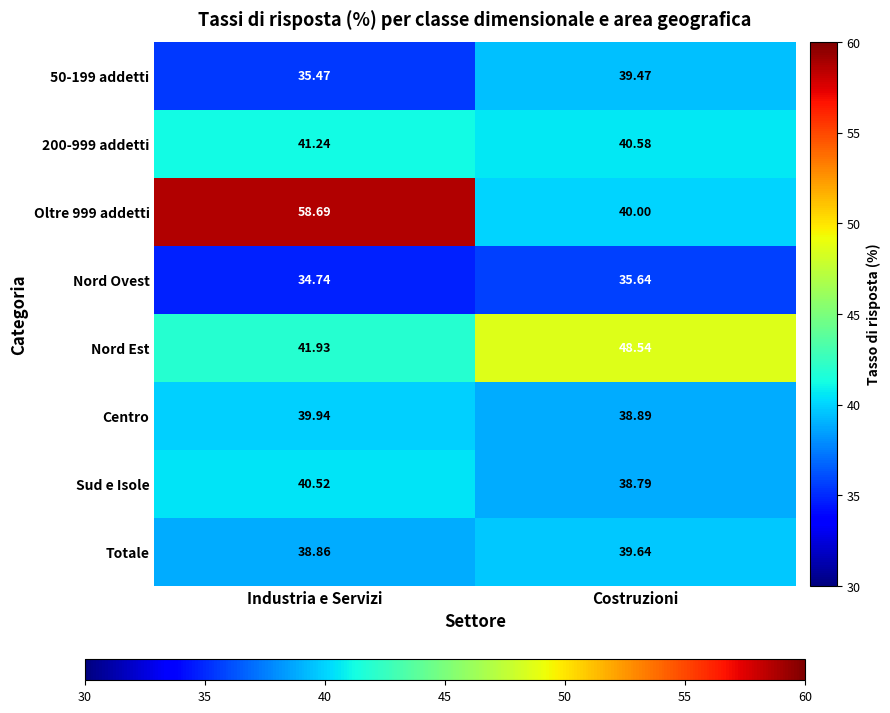

Is the value of 200-999 addetti at Industria e Servizi greater than the value of 50-199 addetti at Costruzioni?

Yes